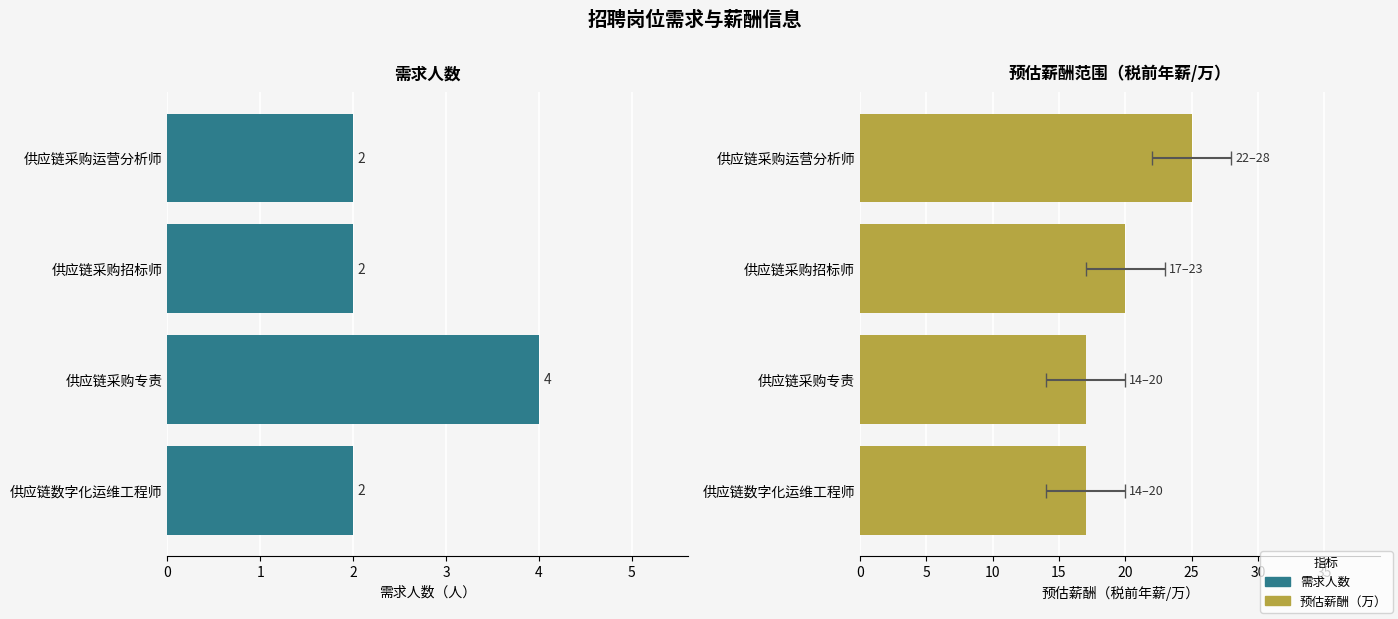

Are the bars horizontal?

Yes